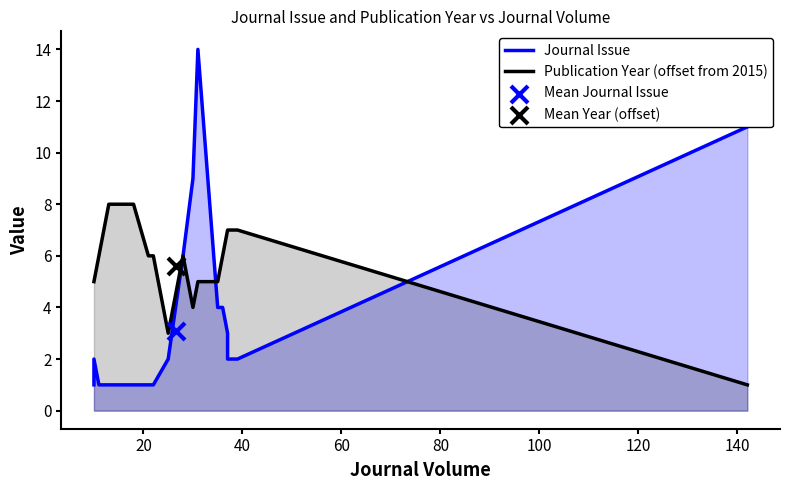

What are all the series names shown in the legend?

Journal Issue, Publication Year (offset from 2015)